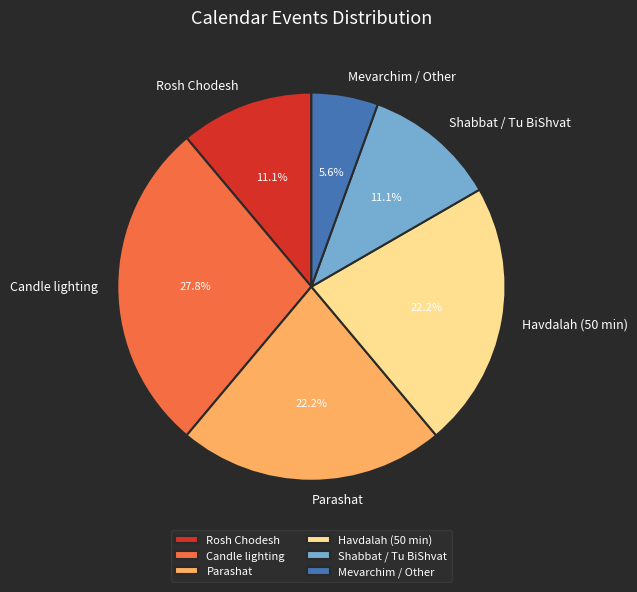

How many segments does this pie chart have?

6